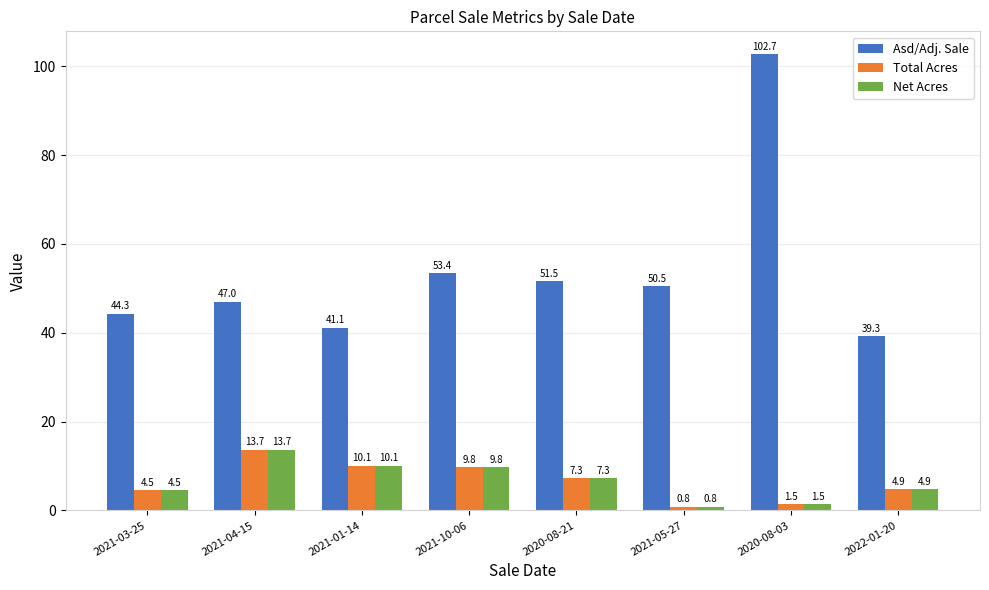

What is the difference between the second highest and second lowest values in the Net Acres series?

8.6